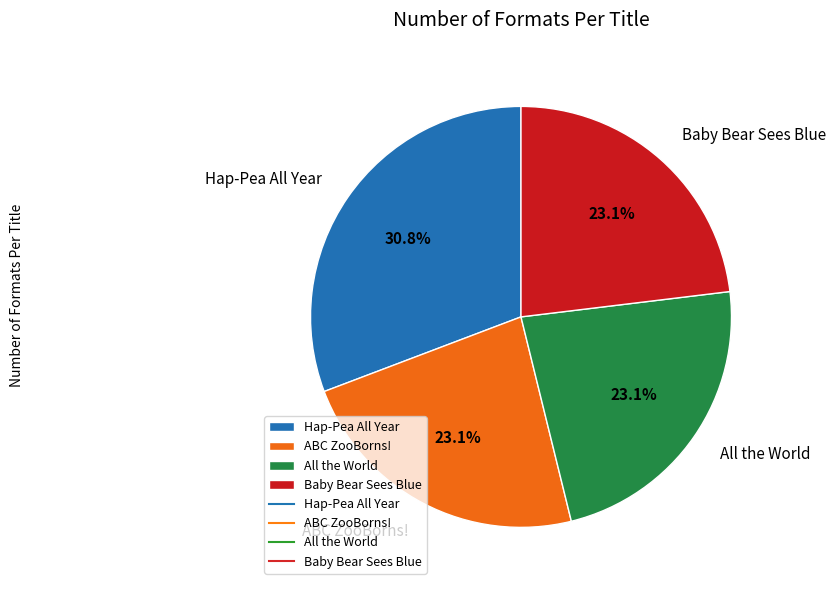

Between Hap-Pea All Year and ABC ZooBorns!, which is larger?

Hap-Pea All Year